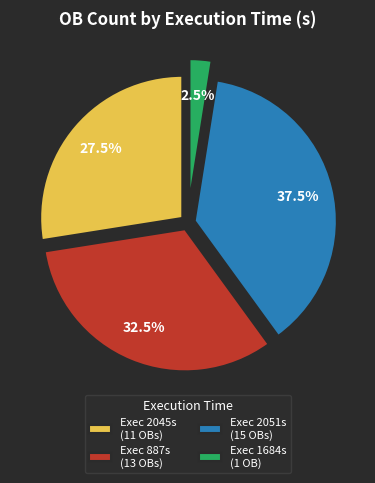

What is the ratio of the value at Exec 2051s (15 OBs) to the value at Exec 2045s (11 OBs)?

1.4